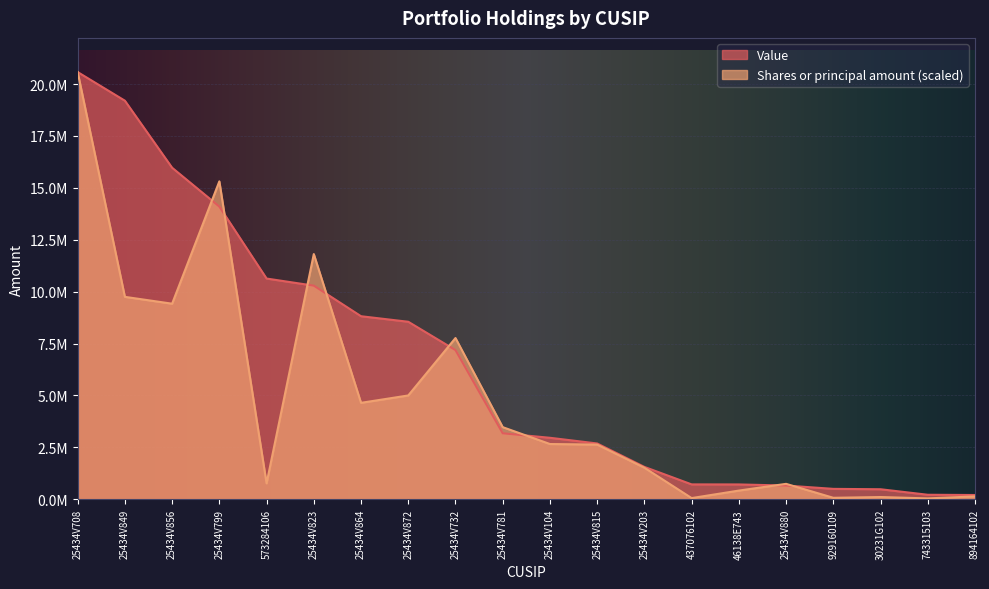

Where does the Value series first go above 3176230?

25434V708